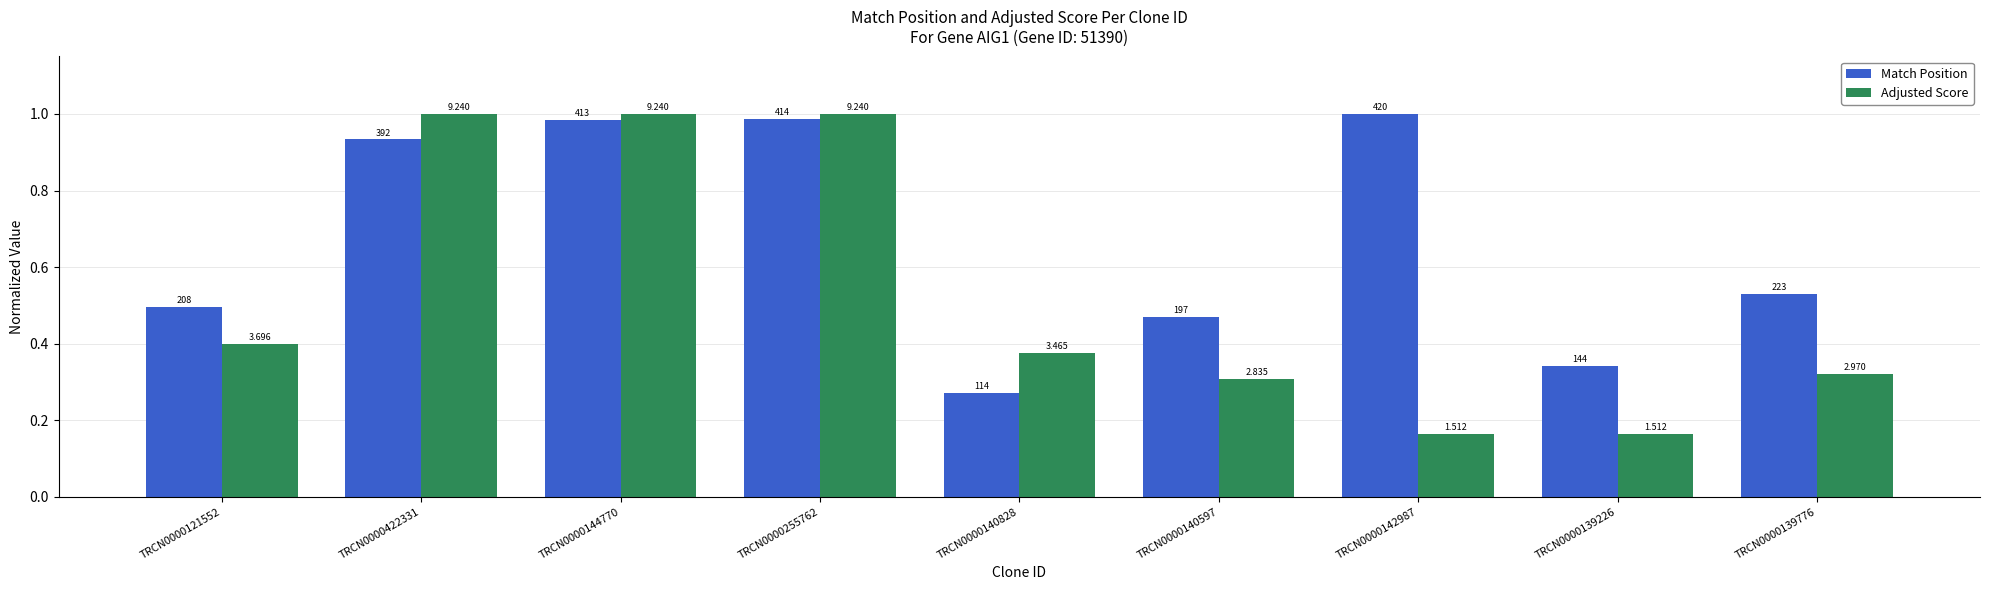

Rank the series by their average value, from highest to lowest.

Match Position, Adjusted Score